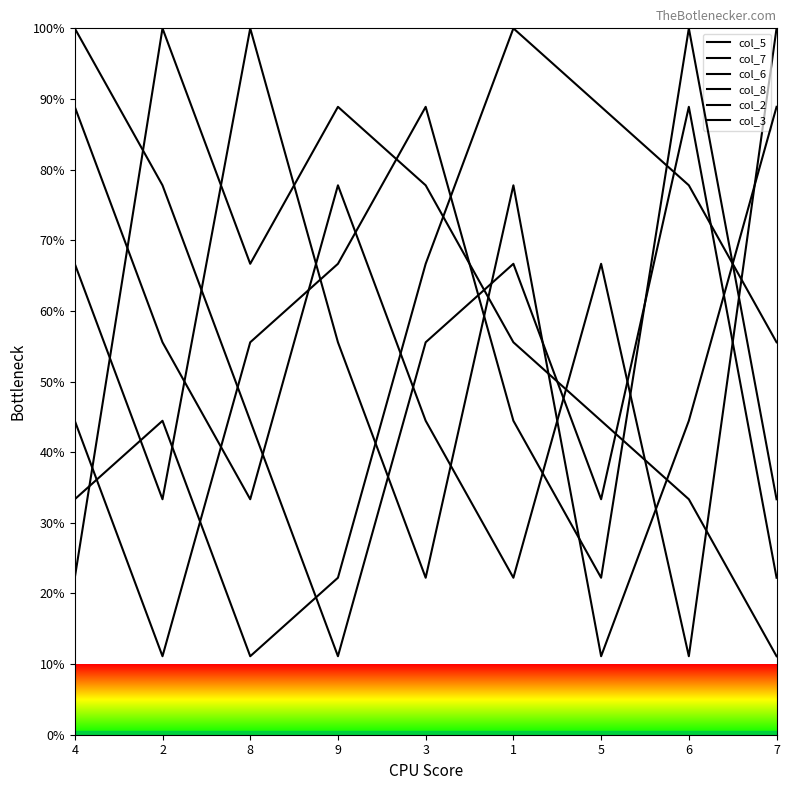

Where do col_7 and col_3 first cross each other?

4 and 2